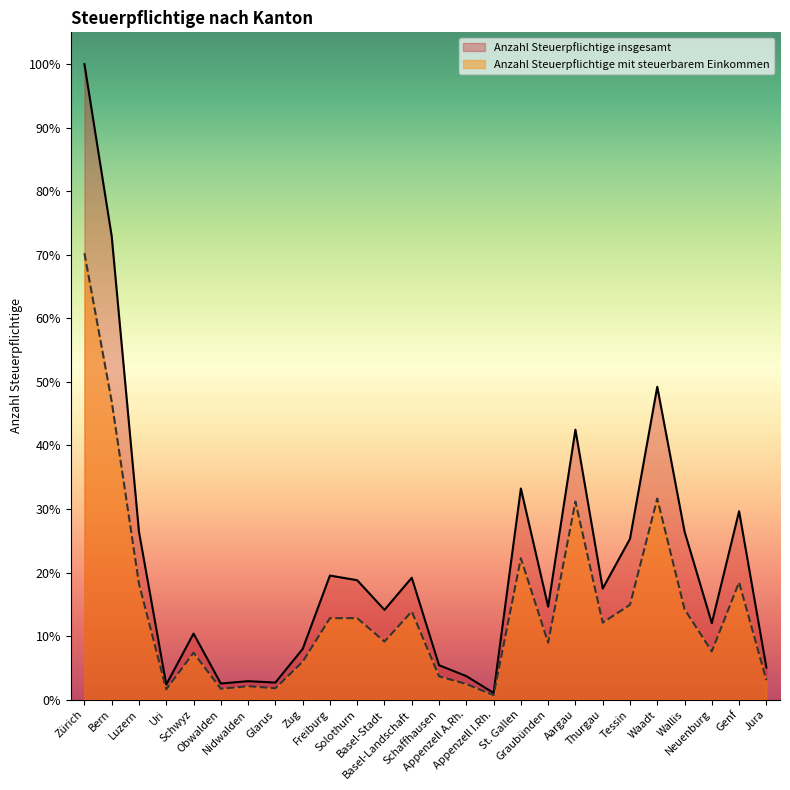

Where is the first local minimum for Anzahl Steuerpflichtige insgesamt?

Uri